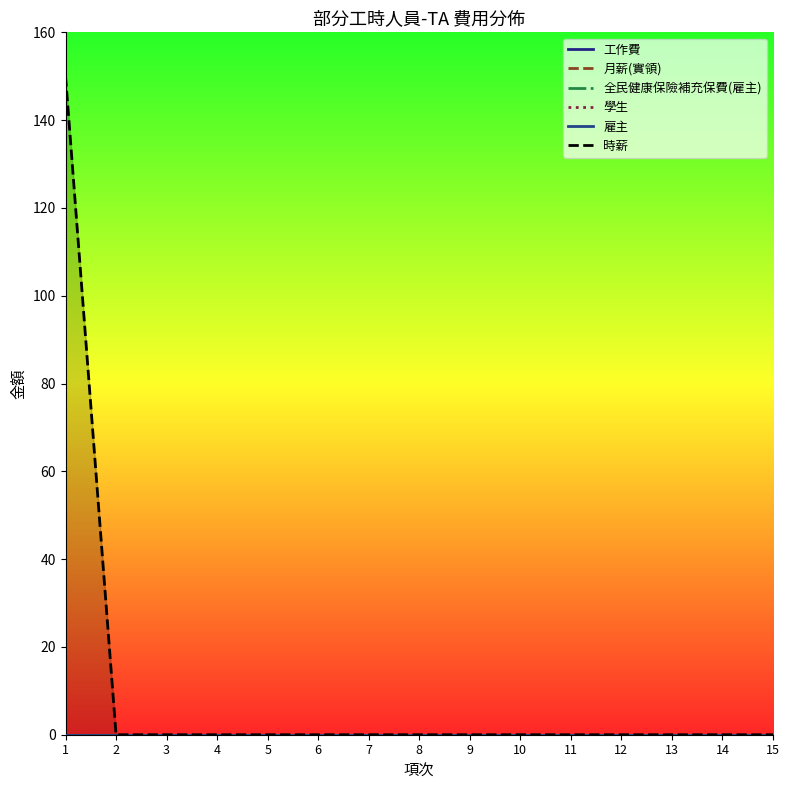

List the series in order of their peak value, highest first.

時薪, 工作費, 月薪(實領), 全民健康保險補充保費(雇主), 學生, 雇主